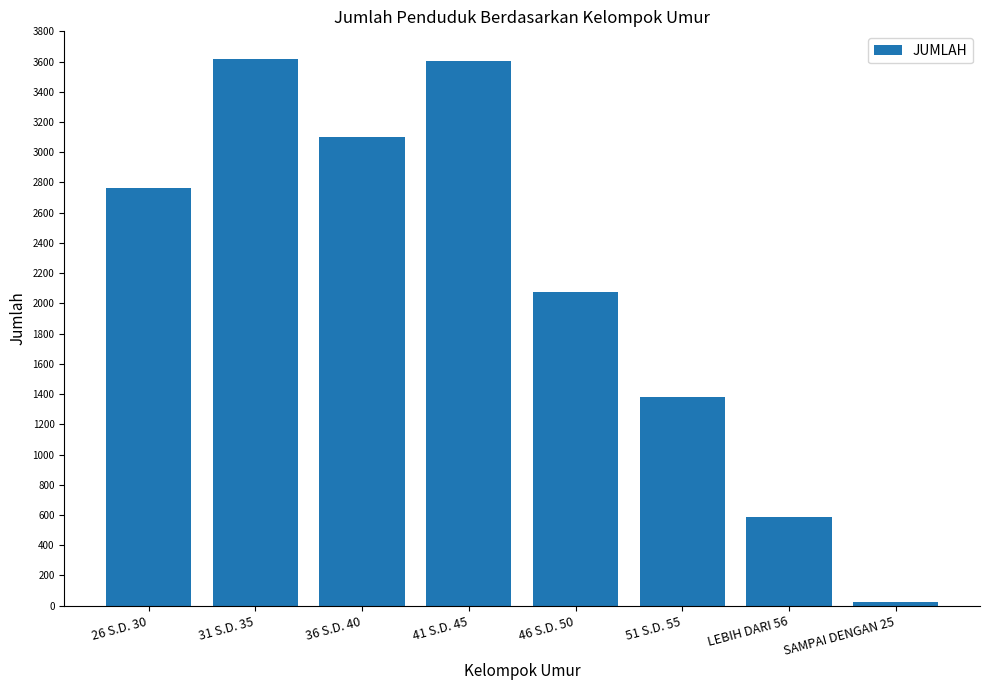

What is the ratio of the value at 36 S.D. 40 to the value at 41 S.D. 45?

0.9